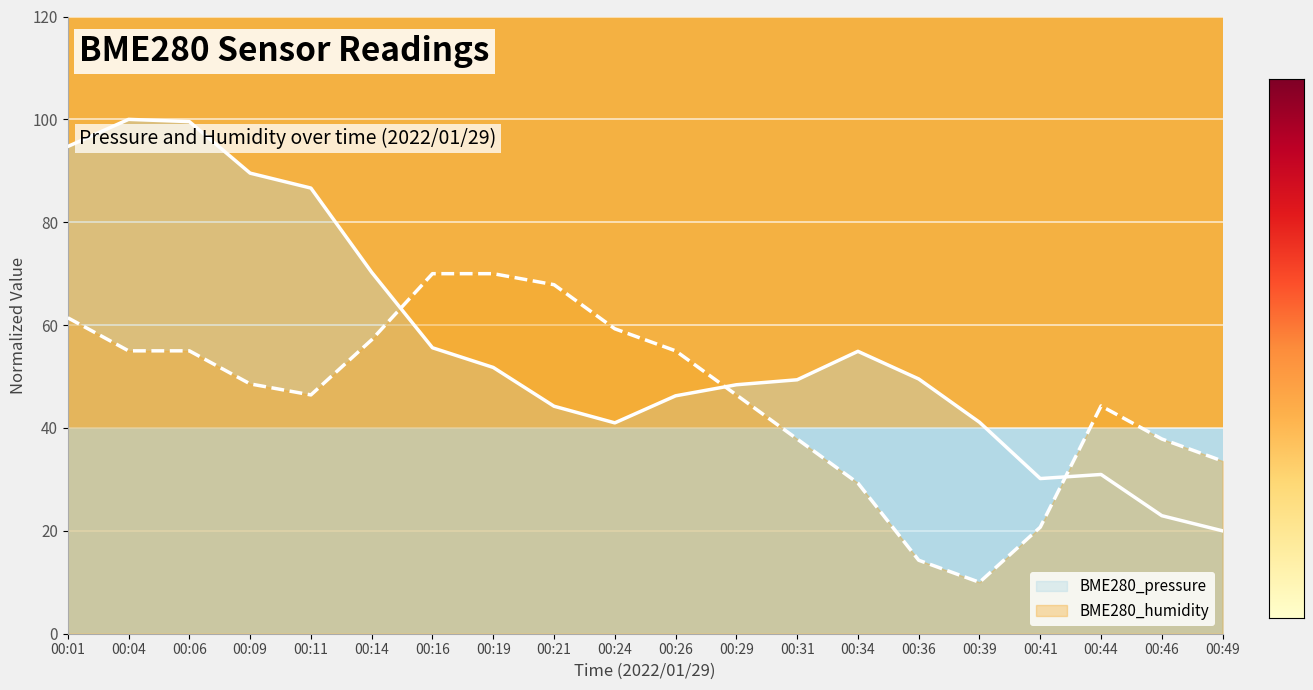

True or false: BME280_humidity has a value of 57.1 at 00:14.

True